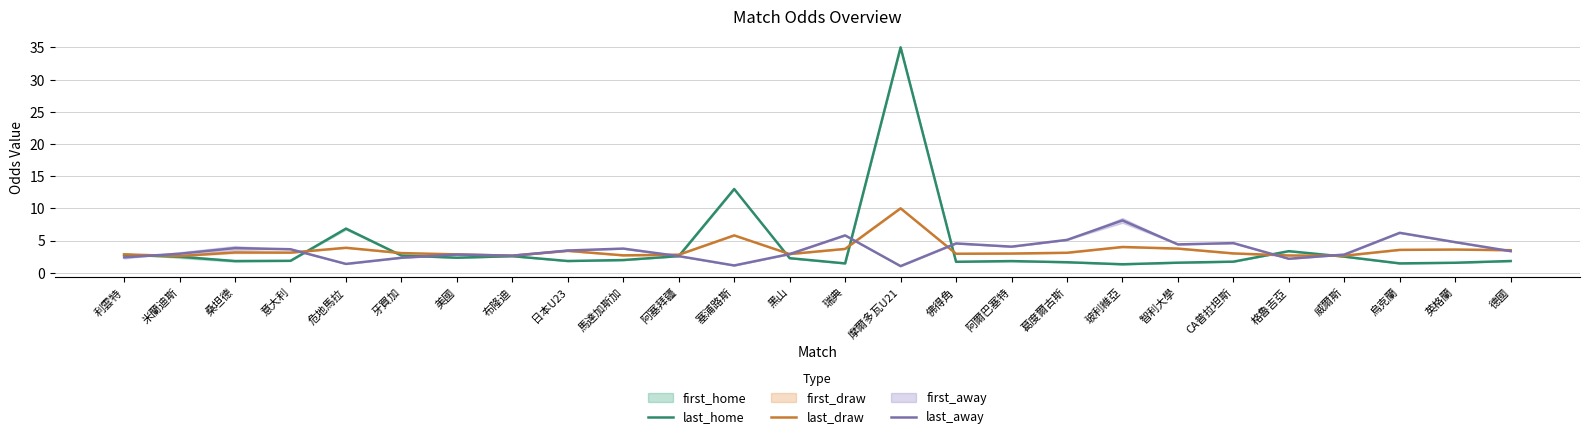

Between which two adjacent categories do last_away and last_home first intersect?

利雲特 and 米蘭迪斯